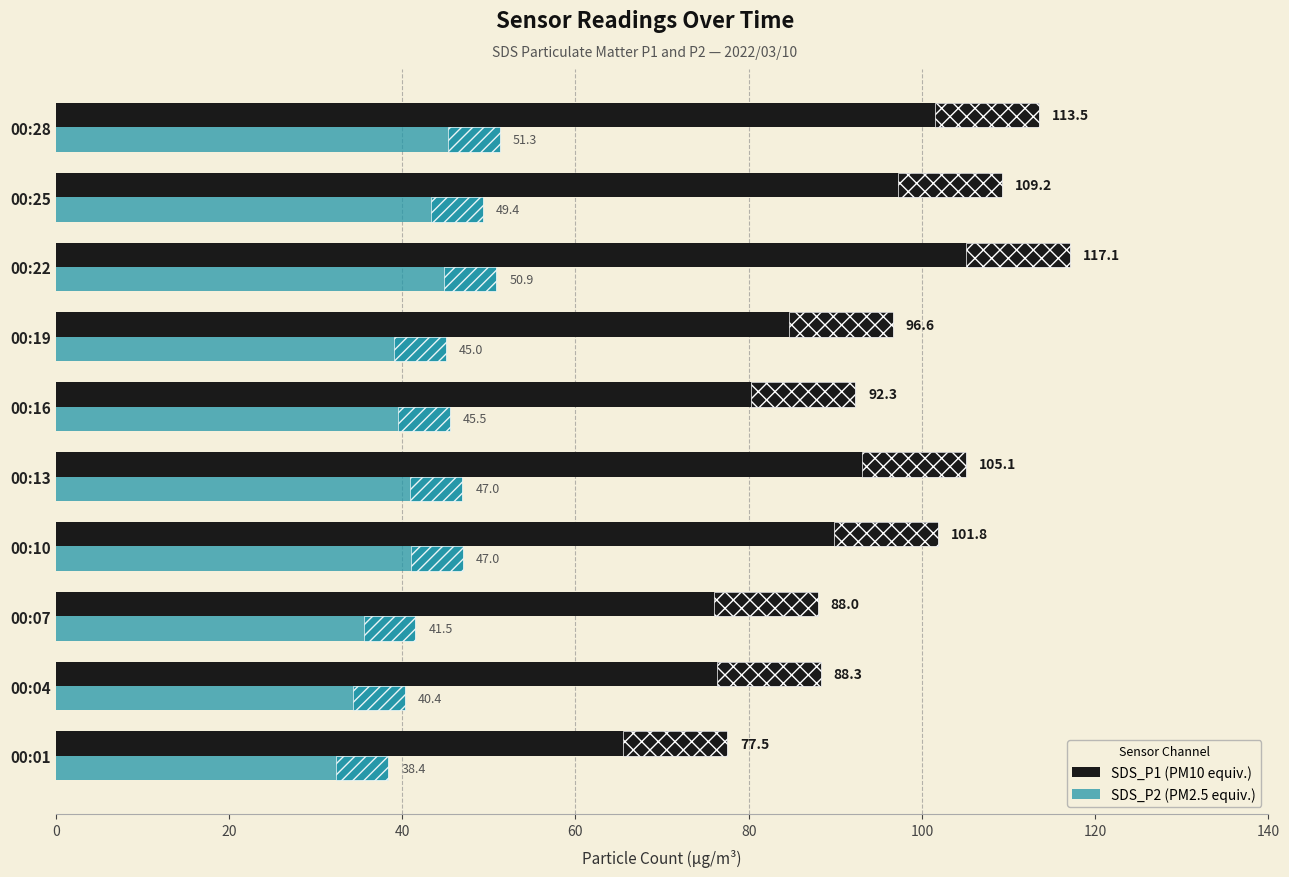

What is the lowest value of the SDS_P1 series?

77.5